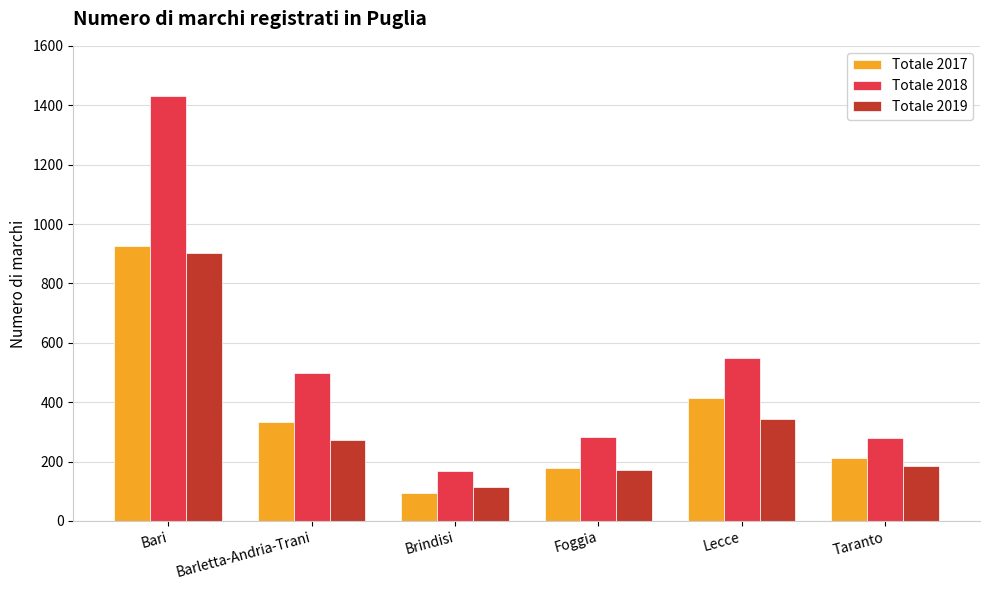

Is the value of Totale 2018 at Brindisi greater than the value of Totale 2019 at Bari?

No